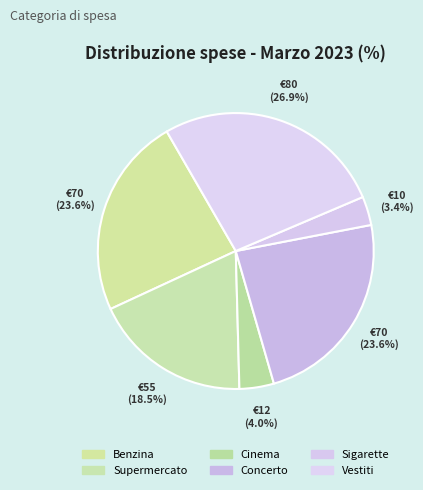

Is there a majority slice in this chart?

No